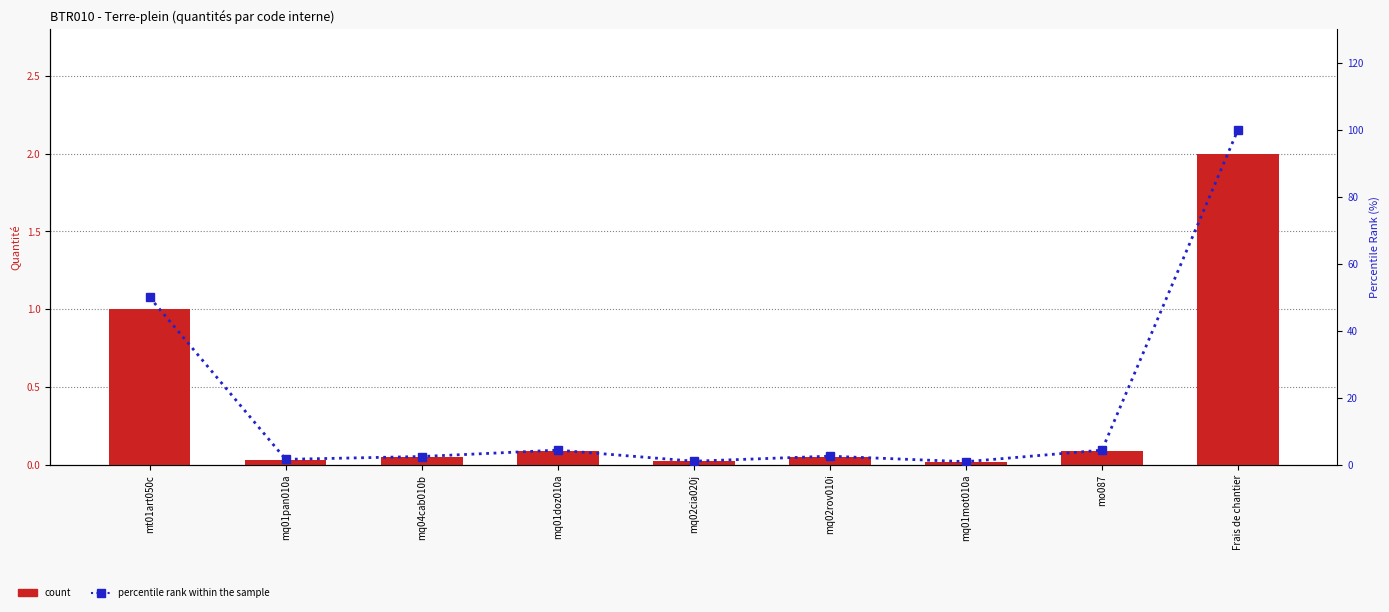

Which series has the largest range (max minus min)?

percentile rank within the sample